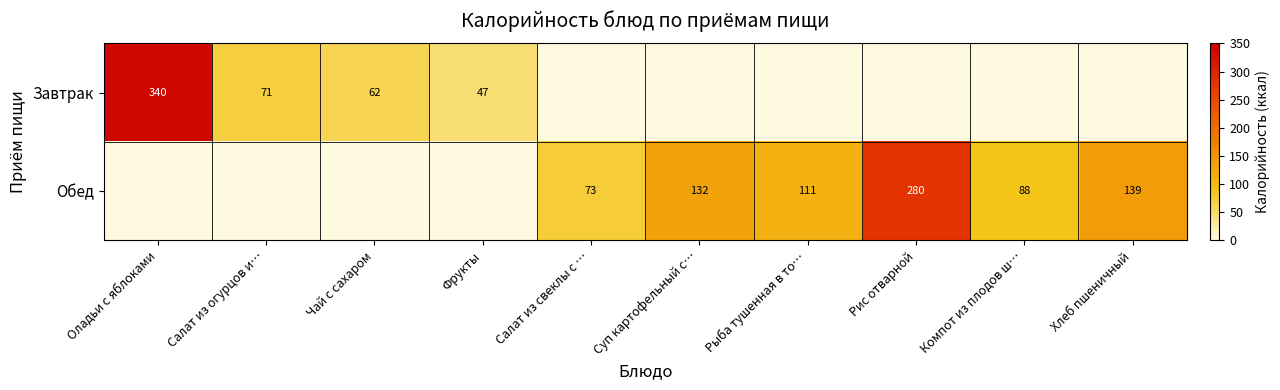

How many distinct data groups are displayed?

2